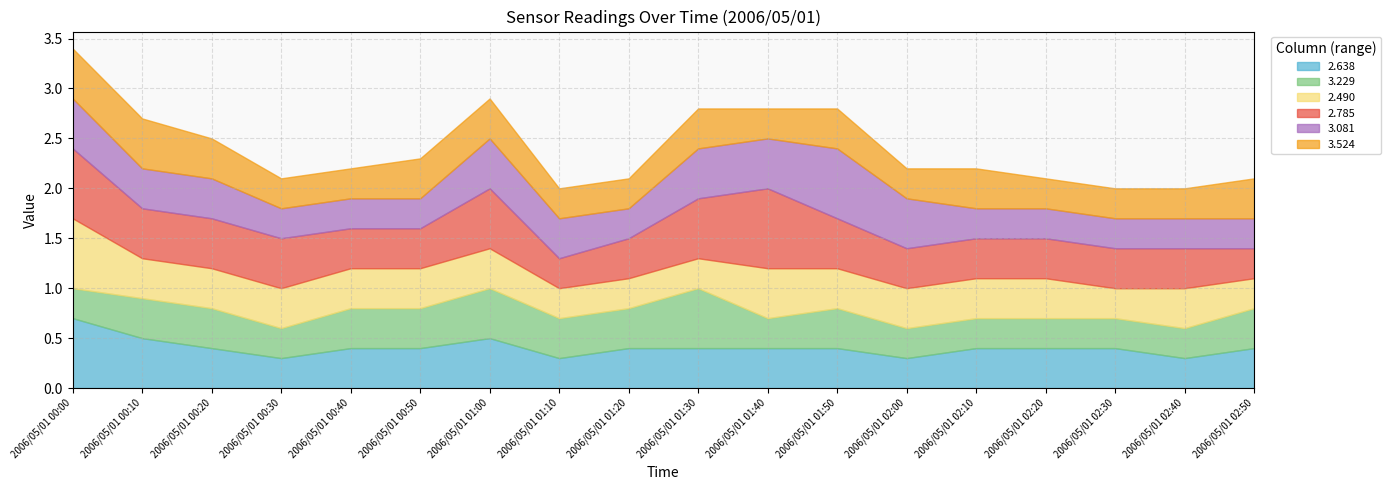

Which series has the largest total across all categories?

2.785